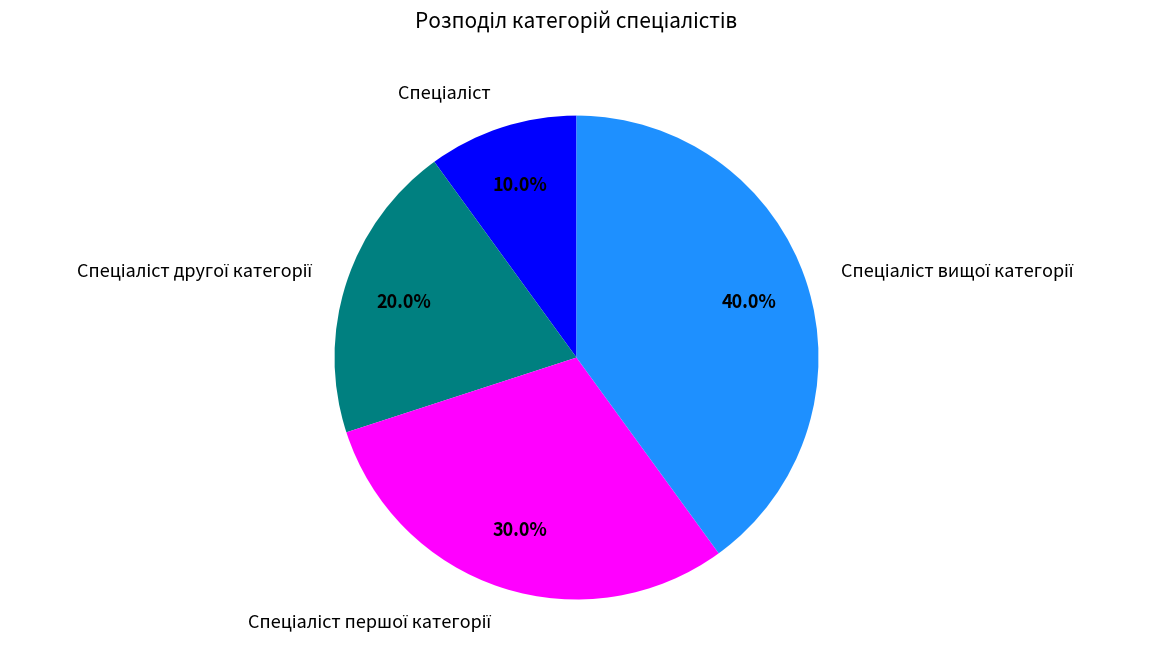

Does any single category account for the majority?

No